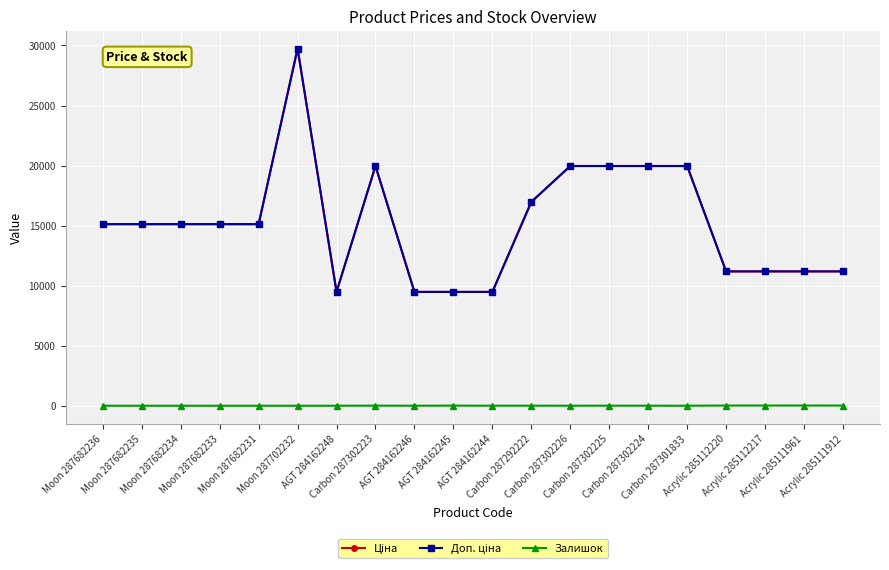

What is the total value across all series at Carbon 287302226?

39929.3